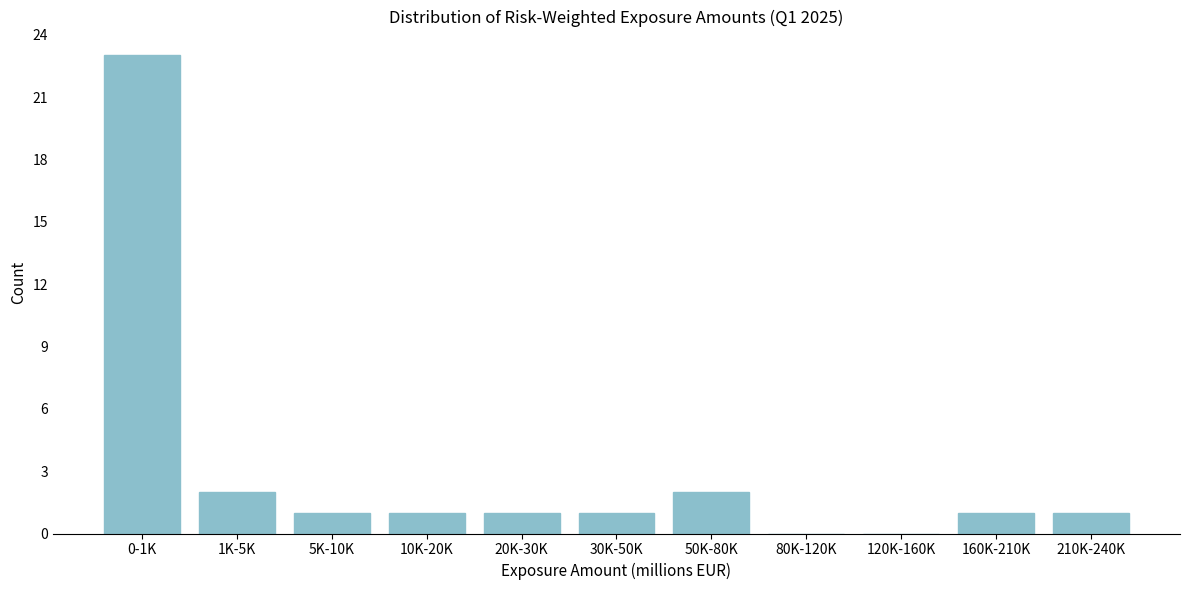

Reading right to left, transcribe all the data shown in this chart.

210K-240K=1	160K-210K=1	120K-160K=0	80K-120K=0	50K-80K=2	30K-50K=1	20K-30K=1	10K-20K=1	5K-10K=1	1K-5K=2	0-1K=23